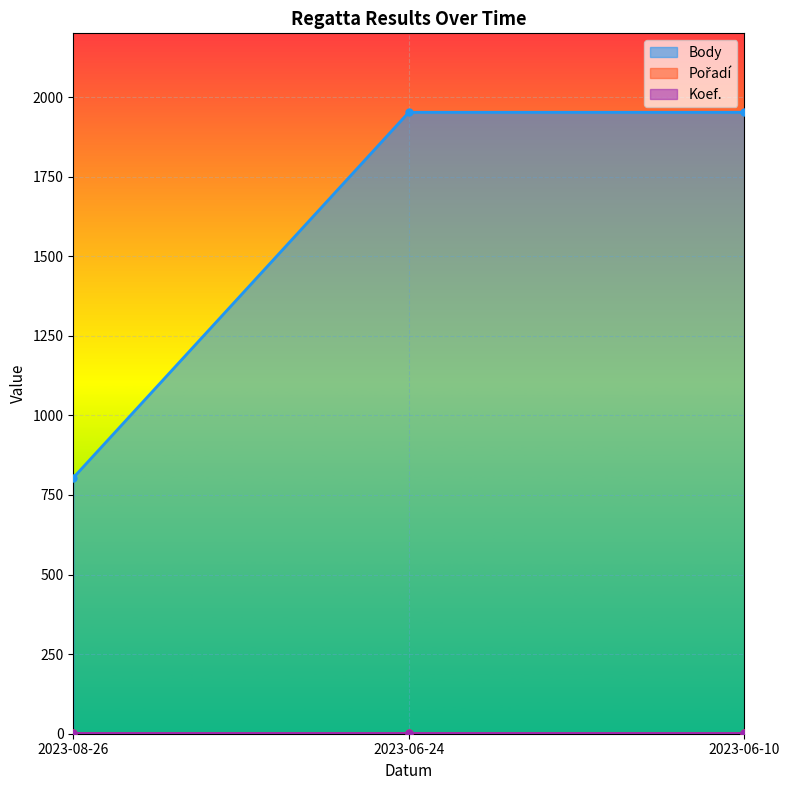

Reading left to right, list all the values displayed in this chart.

Body: 804	1952	1952
Pořadí: 2	2	2
Koef.: 2	2	2